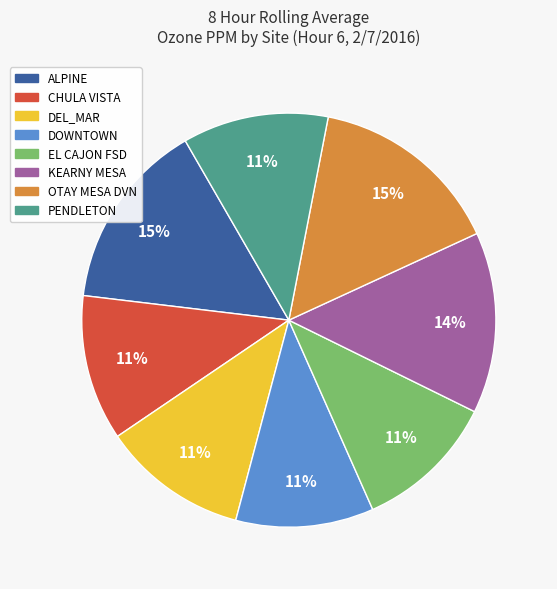

Between ALPINE and CHULA VISTA, which is larger?

ALPINE